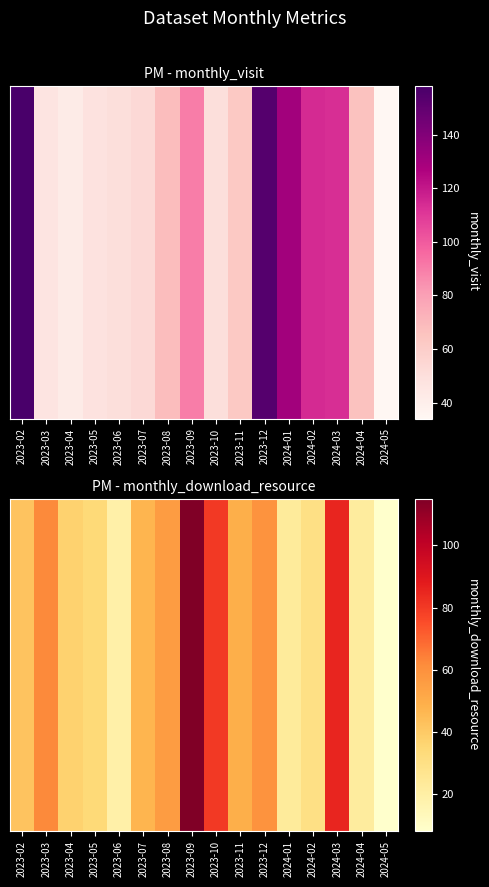

What is the change in value from 2023-08 to 2023-10?

+24